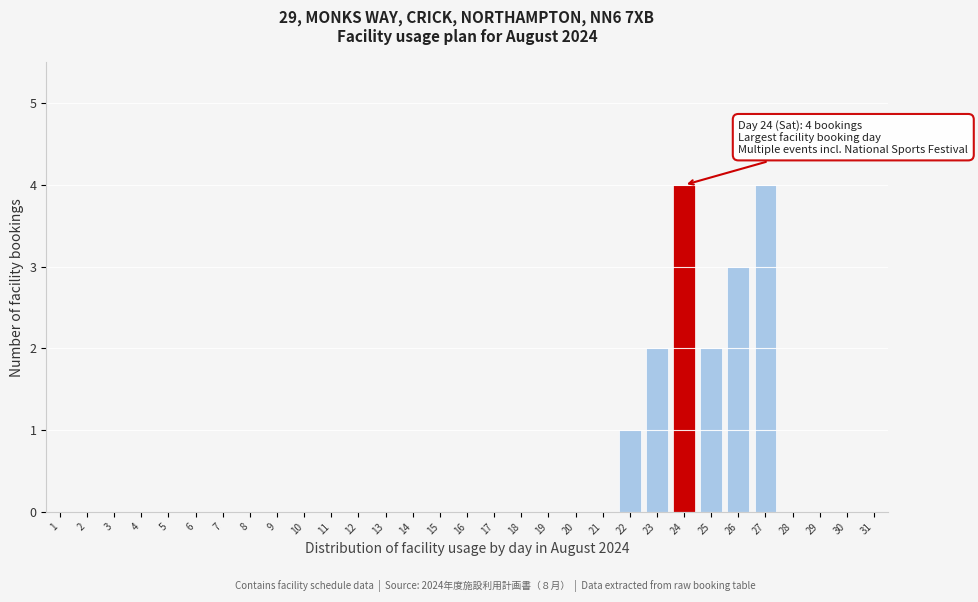

True or false: the data shows 1 at 23.

False